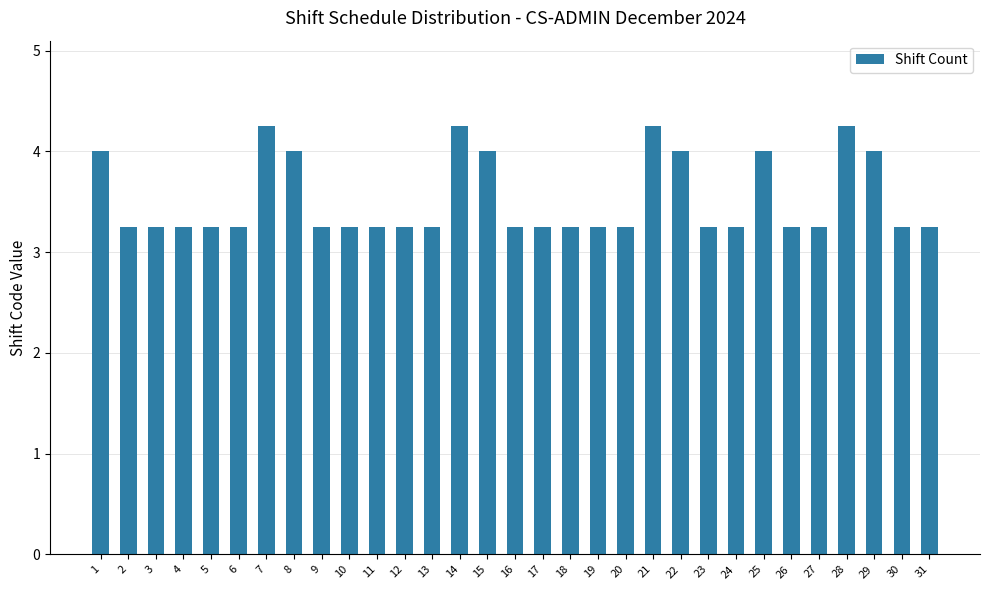

The value at 26 is 5.0. True or false?

False